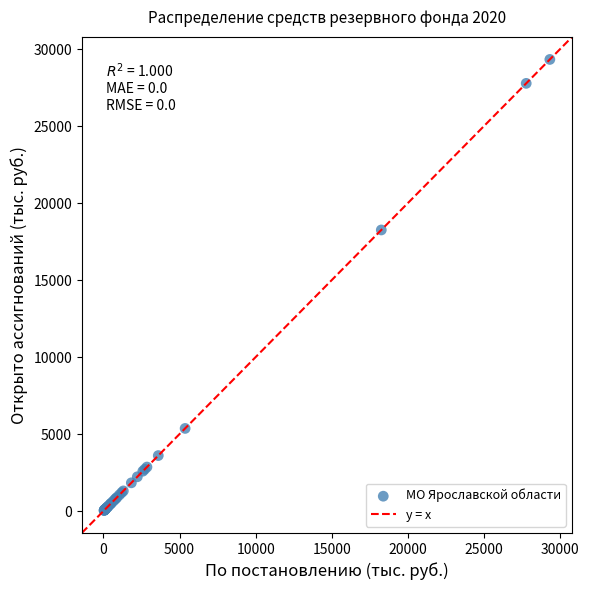

What Y value in the scatter plot is closest to 14682?

18253.5